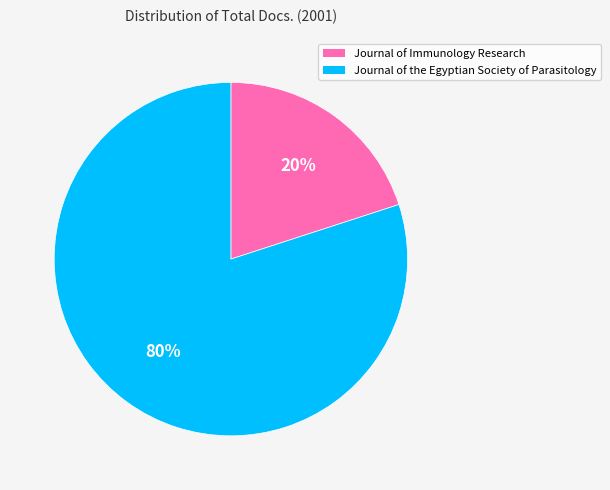

To the nearest percent, what is the difference between the Journal of the Egyptian Society of Parasitology and Journal of Immunology Research slice percentages?

60%